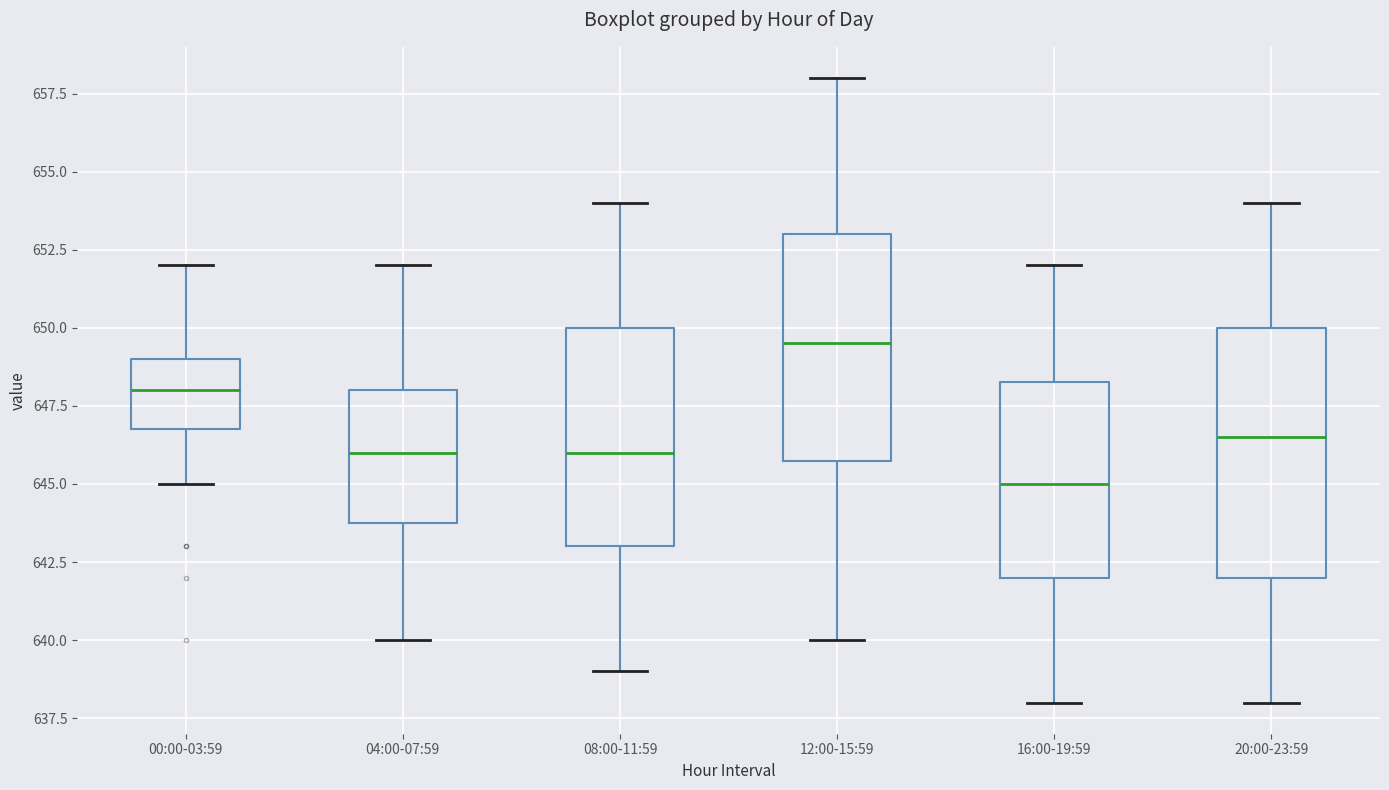

Which box's median line is the highest?

12:00-15:59